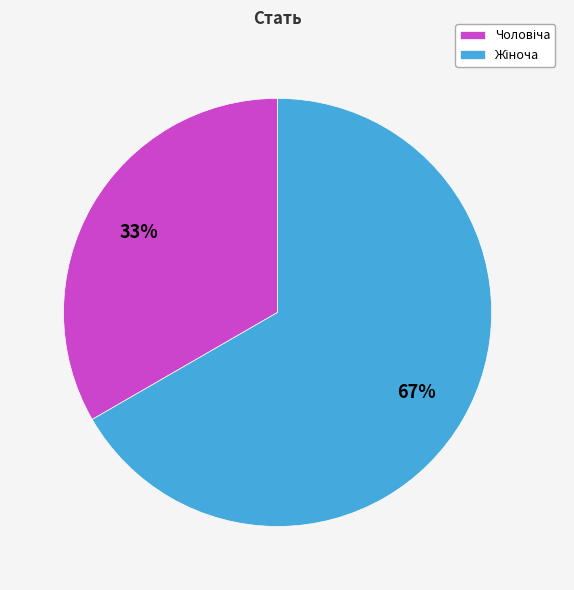

To the nearest percent, what is the average slice percentage?

50%